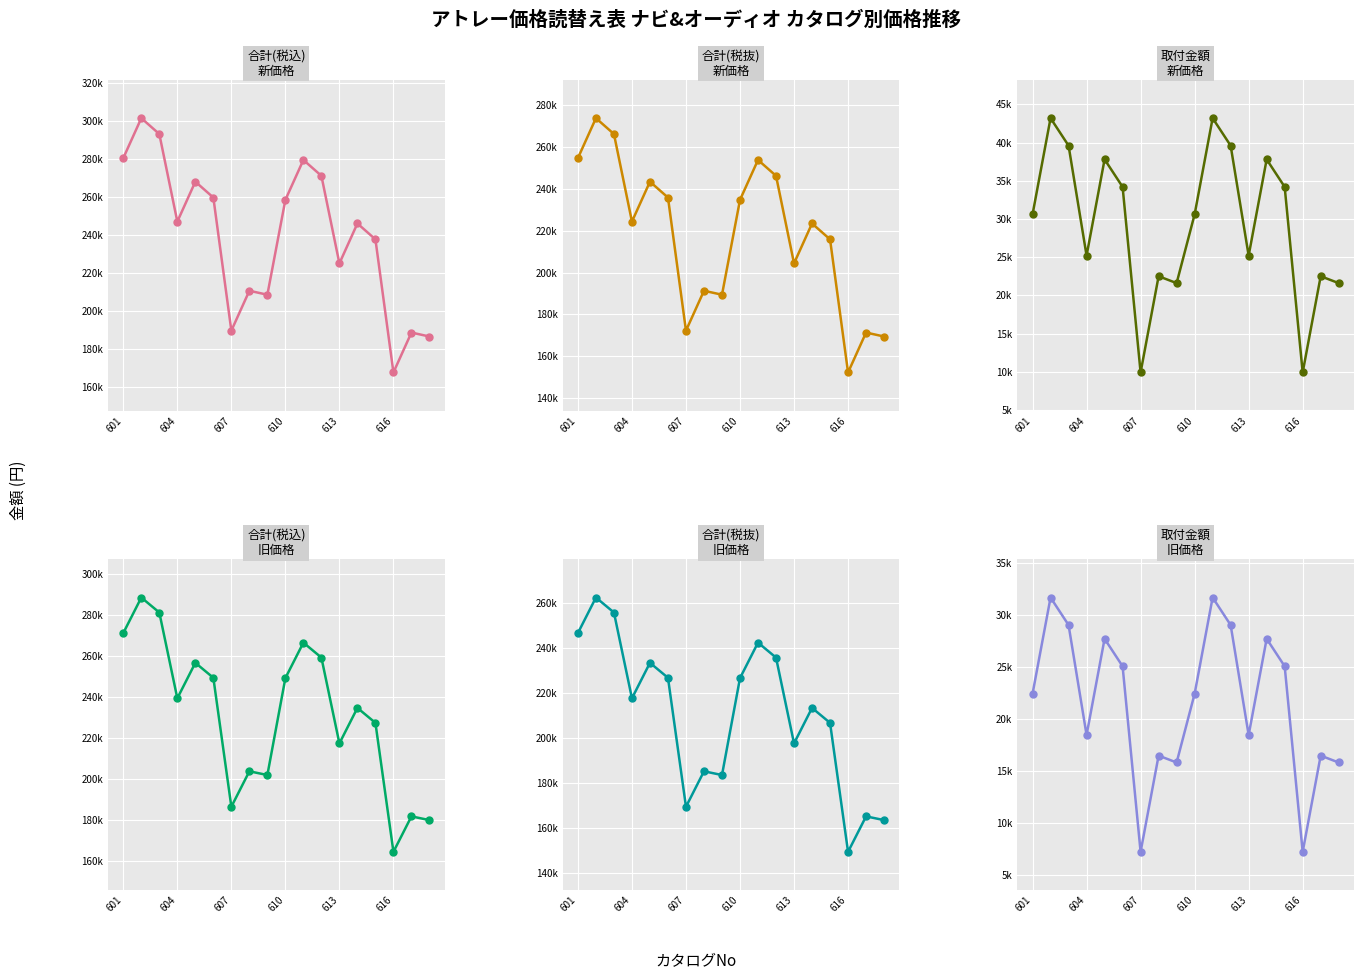

What value does the 合計金額(税込み) 2025/2/6以降 series have at 604, to the nearest 50?

246850